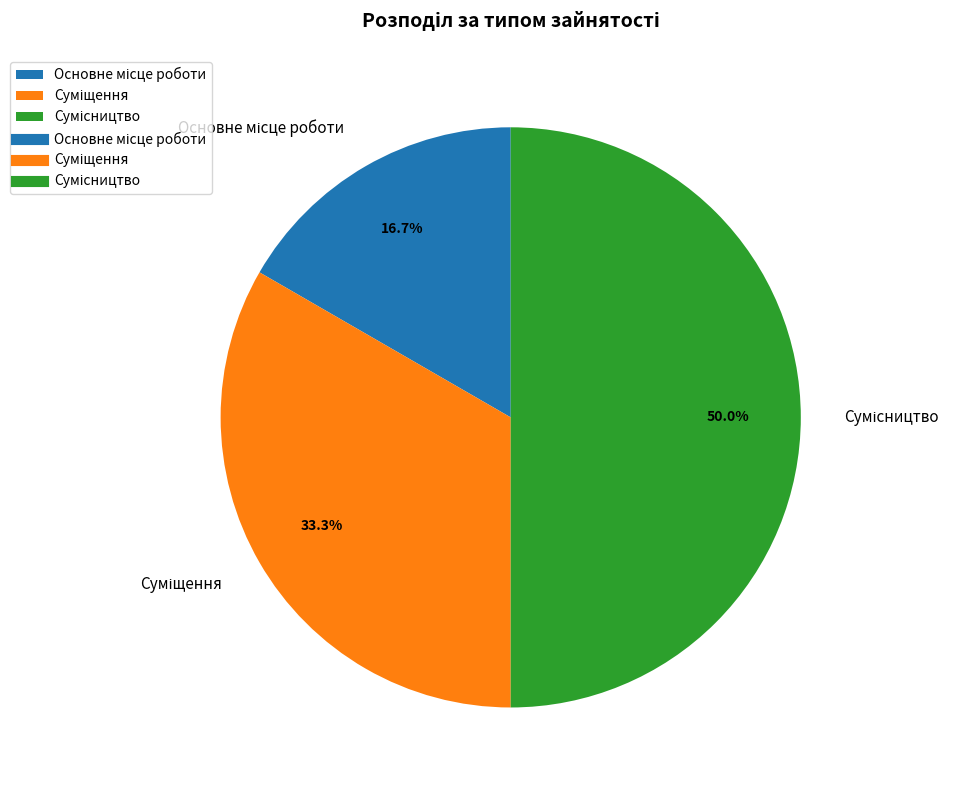

To the nearest percent, what is the average slice percentage?

33%